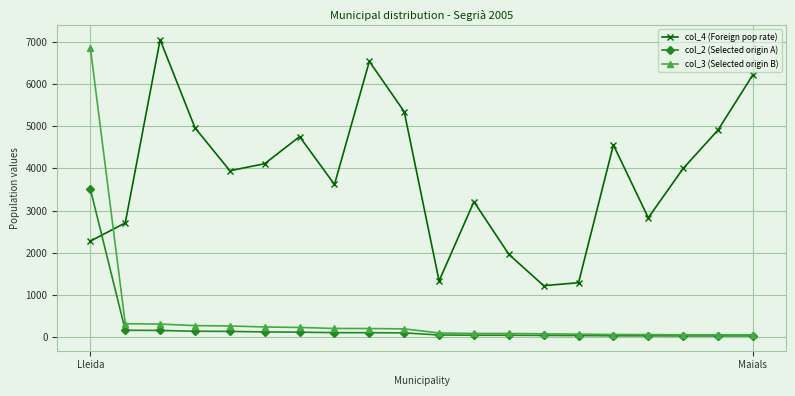

Rank the series by their maximum value, from highest to lowest.

col_4 (Foreign pop rate), col_3 (Selected origin B), col_2 (Selected origin A)